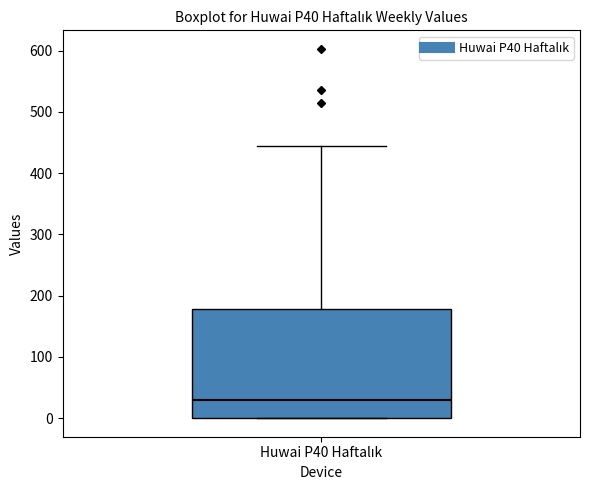

Transcribe this box plot: give where the median line is, the range the box spans, and where the two whiskers end, as read against the y-axis. The values are not printed on the chart, so give them approximately, as read against the axis.

median 30, box 0 to 180, whiskers 0 to 450